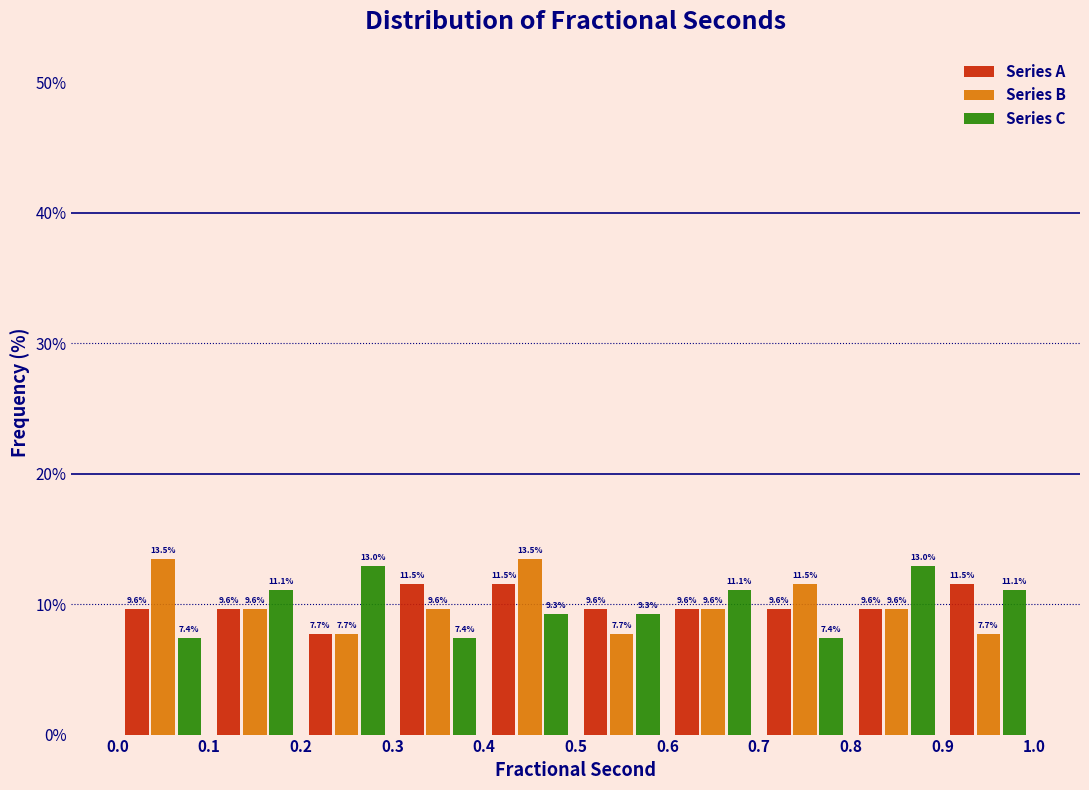

What is the height of the Series C bar covering 0.5 to 0.6 on the x-axis?

9.3